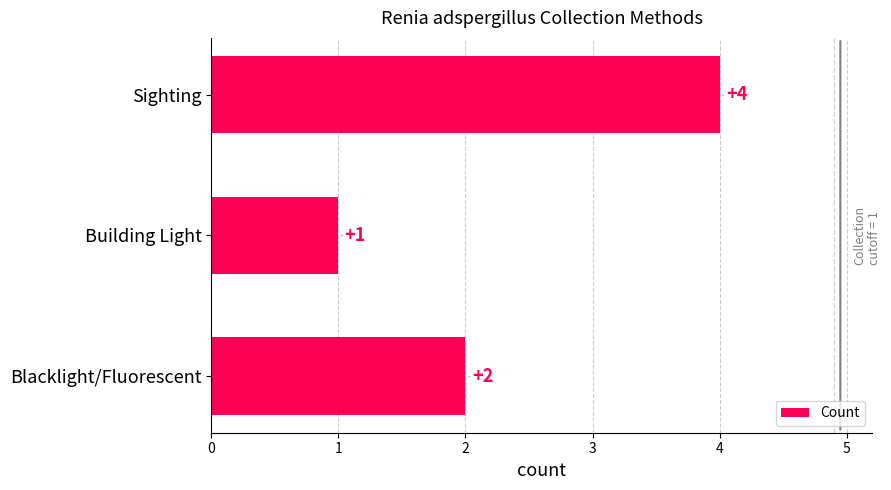

Reading bottom to top, extract all data points from this chart.

Blacklight/Fluorescent=2	Building Light=1	Sighting=4